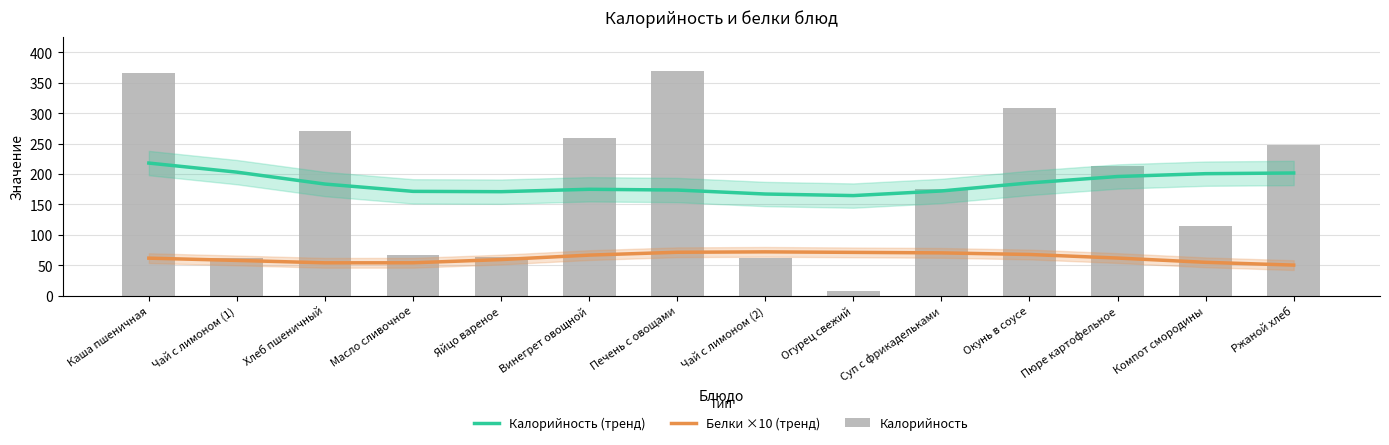

What is the maximum value shown in the chart?

370.1